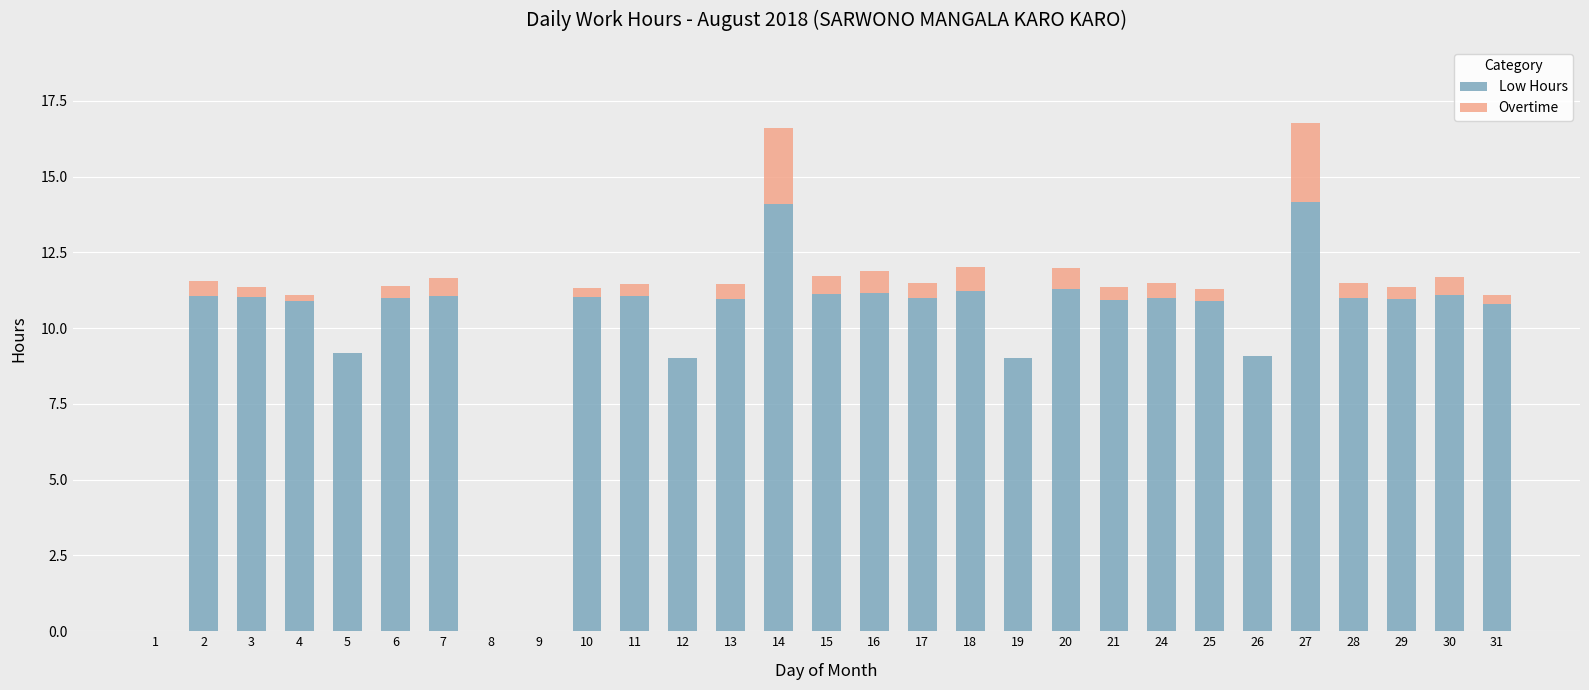

What is the total value across all series at 21?

11.3